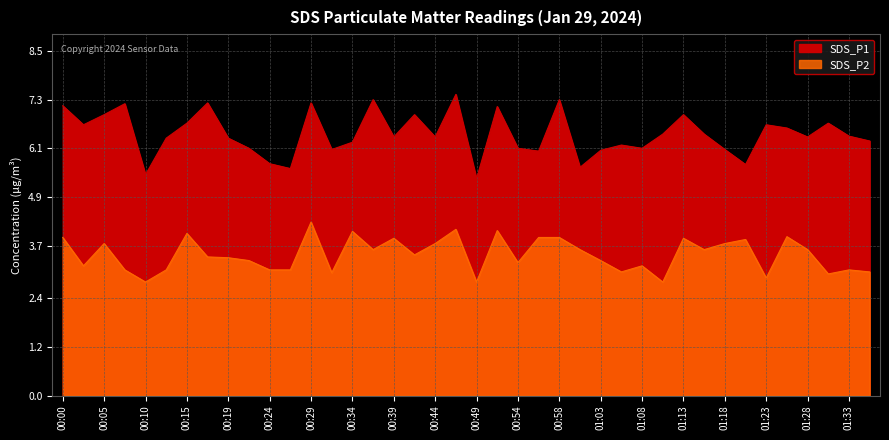

How many distinct data groups are displayed?

2